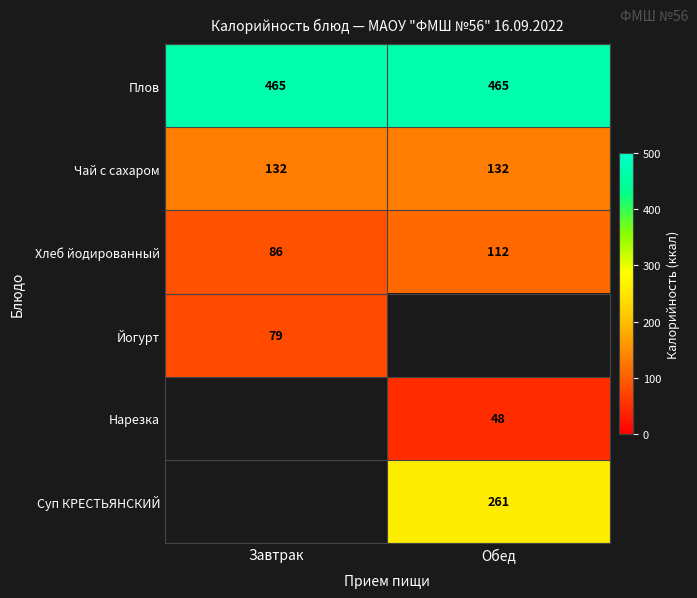

List the labels in order of Хлеб йодированный value, largest first.

Обед, Завтрак